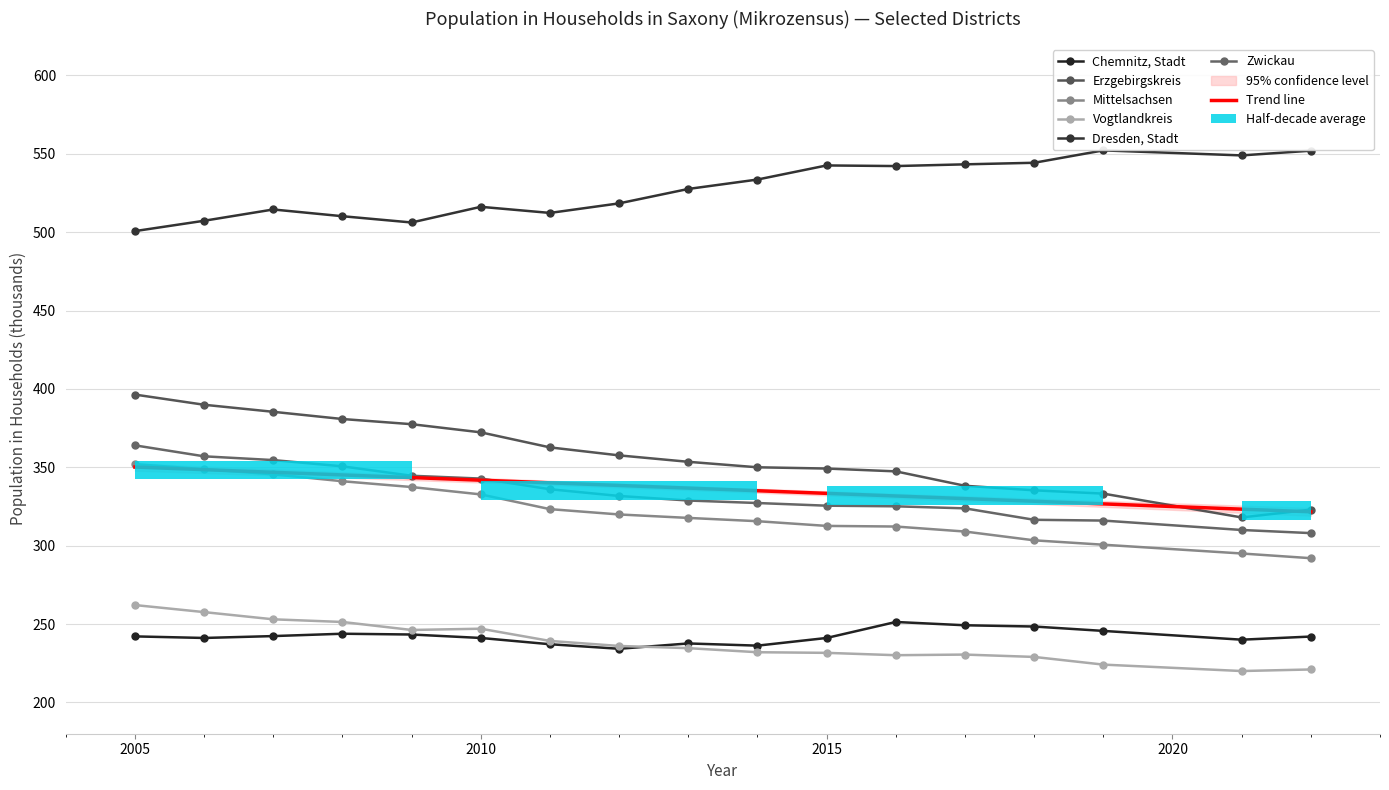

What is the sum of the Dresden, Stadt values at 2019 and 2018?

1096.5